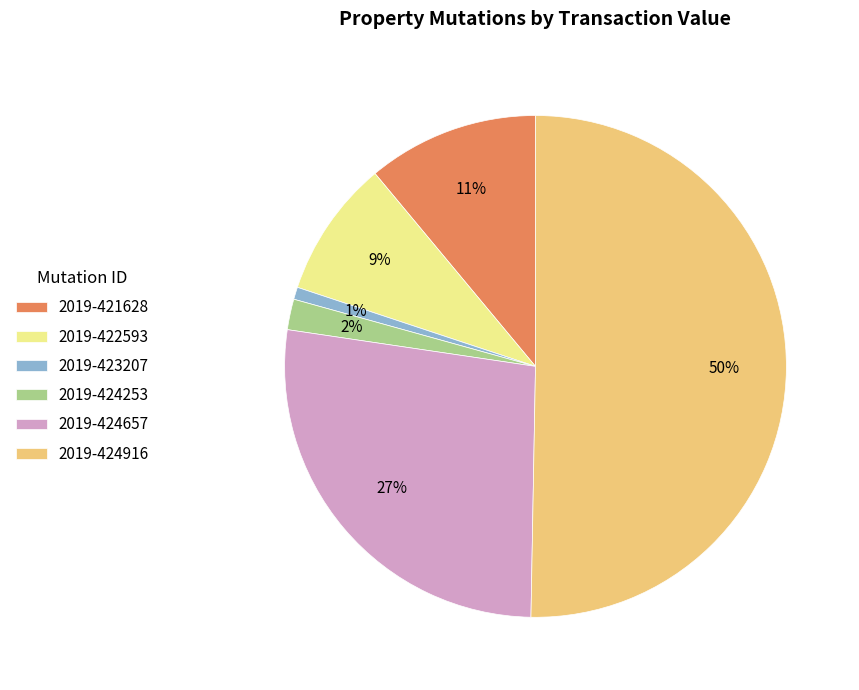

Approximately how many times larger is the value at 2019-422593 compared to 2019-421628?

0.8